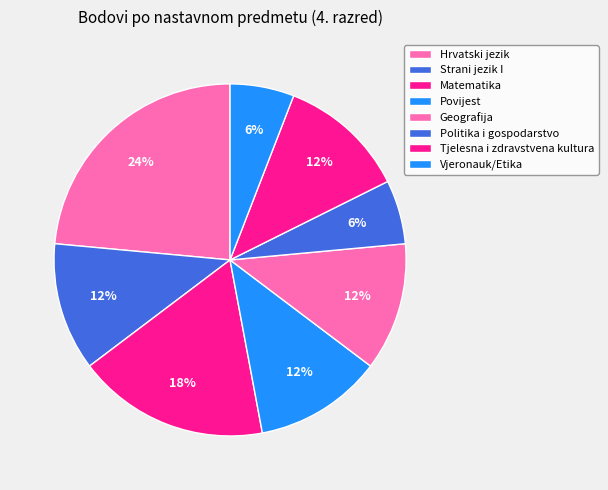

What is the change in value from Matematika to Politika i gospodarstvo?

-64